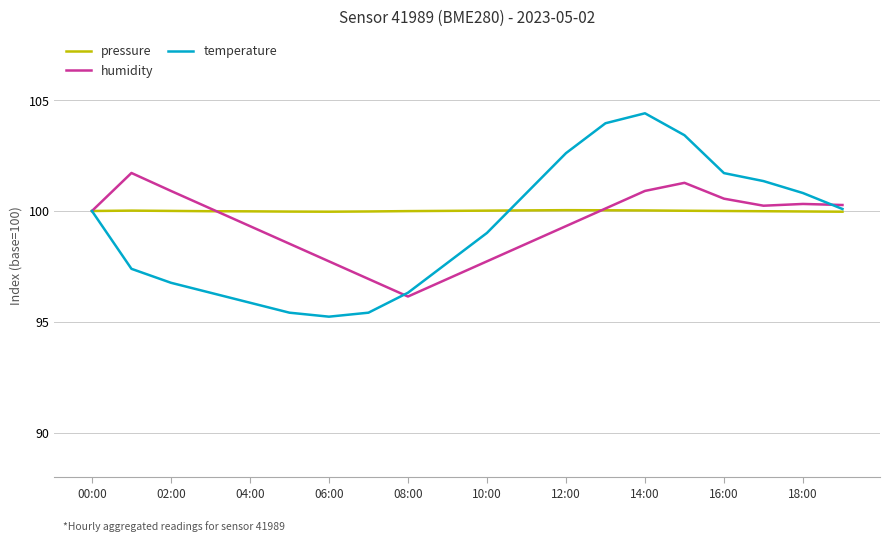

What is the smallest value displayed?

95.2